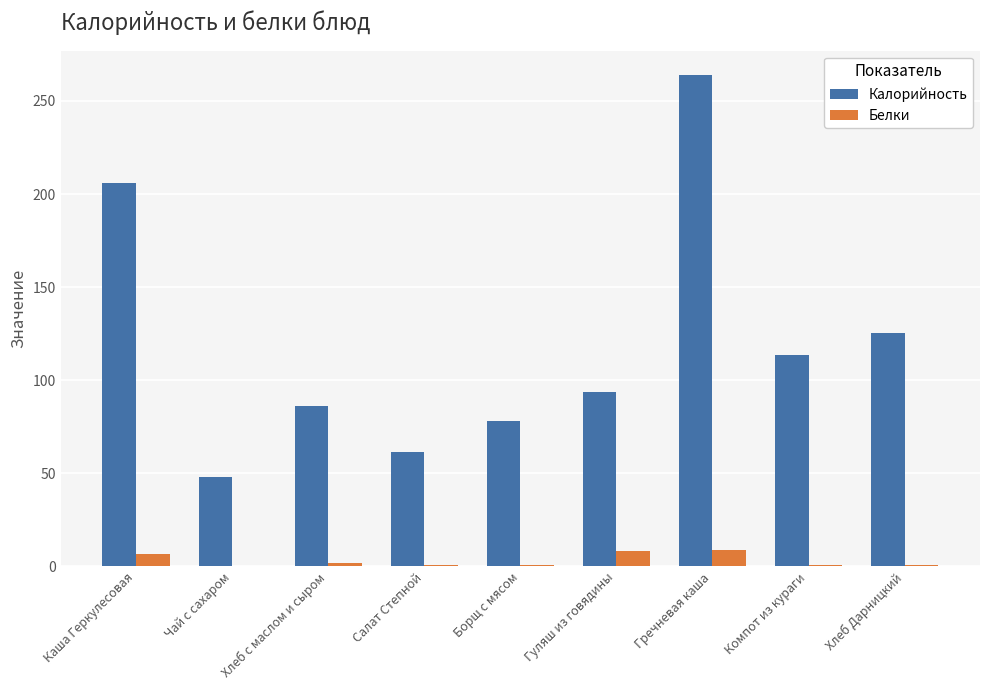

Which label corresponds to the largest value in the chart?

Гречневая каша